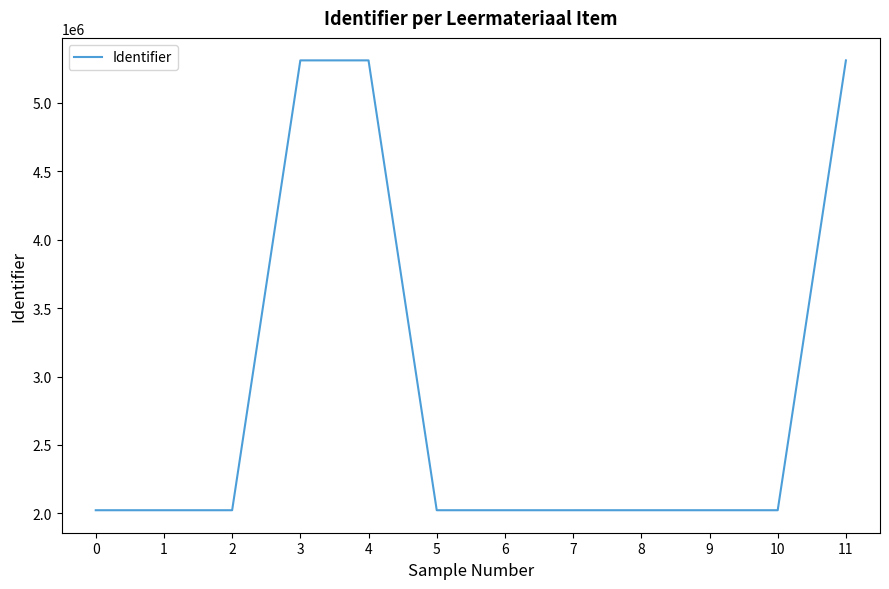

What is the minimum value shown in the chart?

2023024